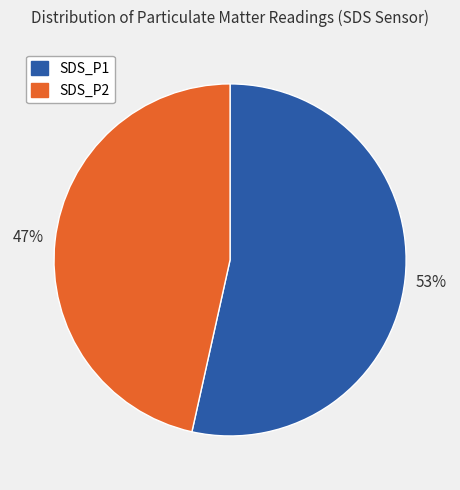

What is the ratio of the value at SDS_P2 to the value at SDS_P1?

0.9